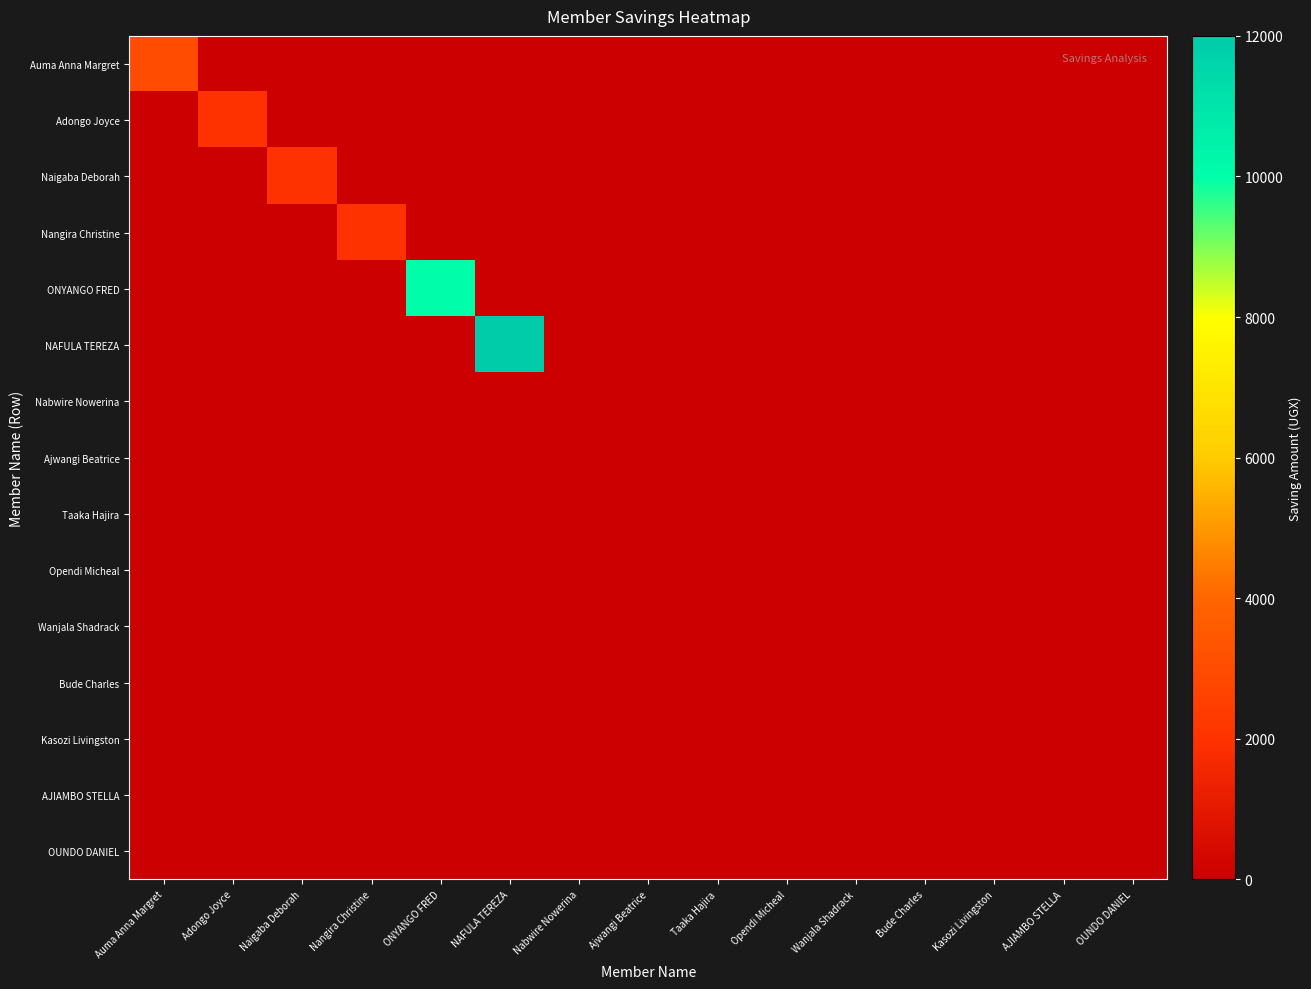

At how many categories does at least one series exceed 6108?

2